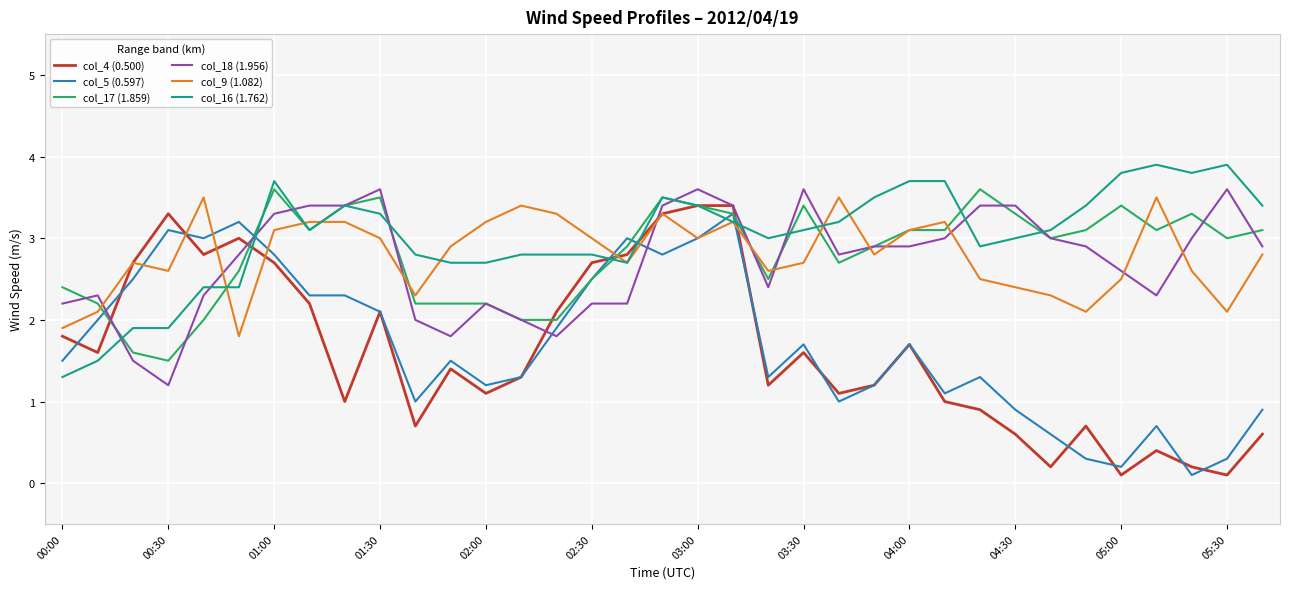

What is the minimum value for col_17 (1.859)?

1.5